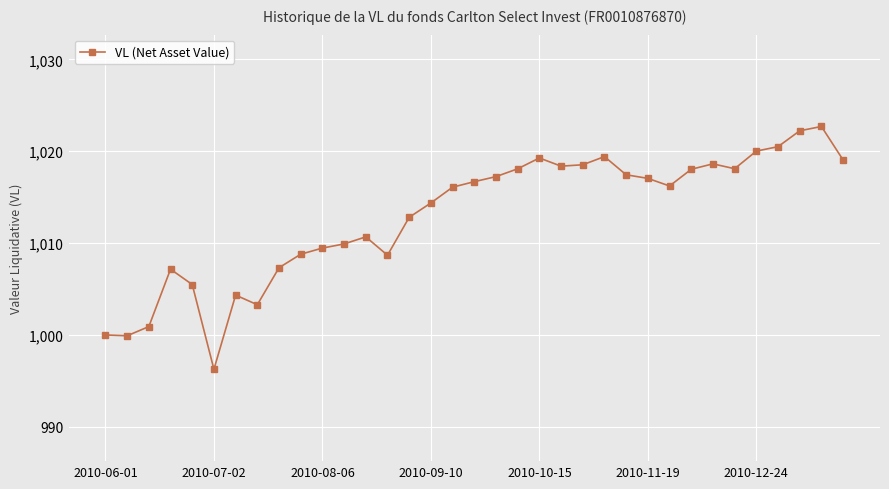

What is the greatest value displayed?

1022.7